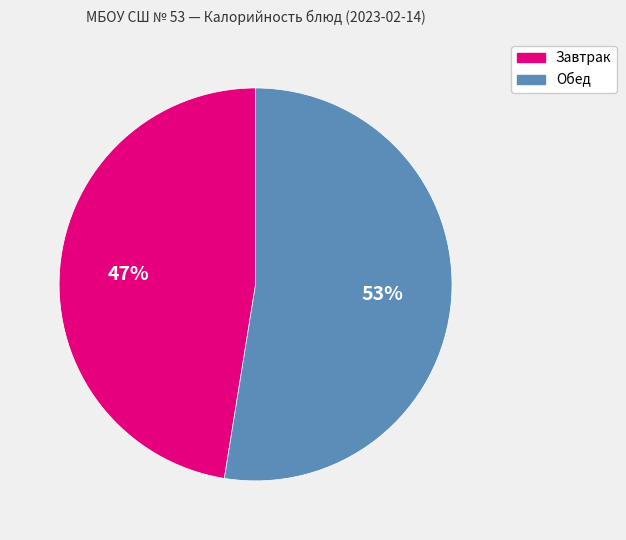

To the nearest percent, what is the average slice percentage?

50%